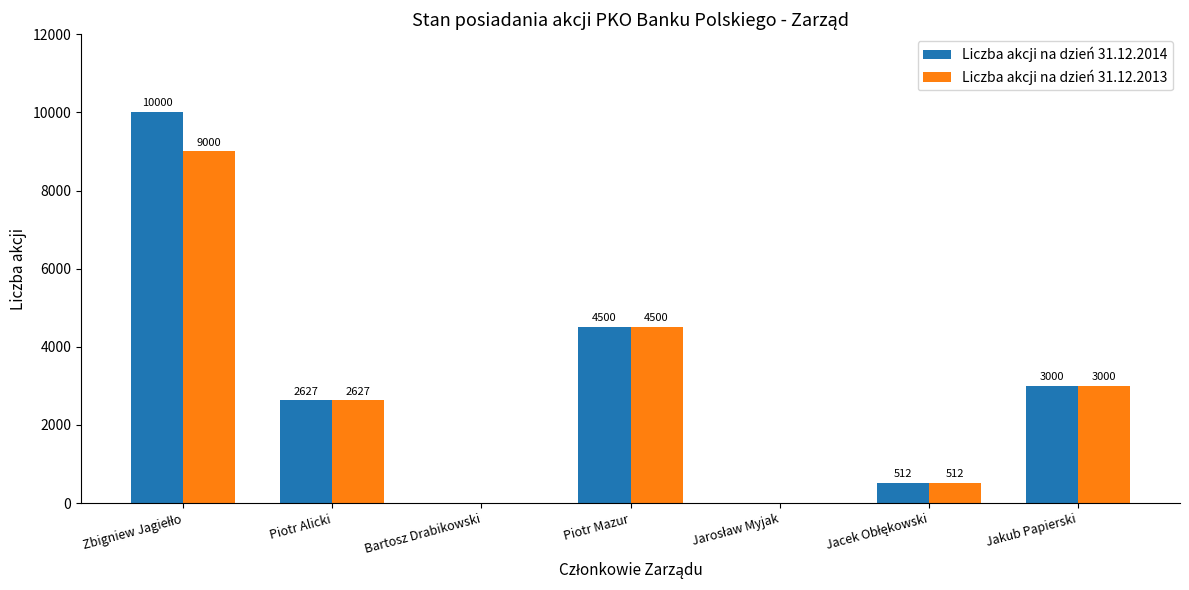

What is the highest value of the Liczba akcji na dzień 31.12.2014 series?

10000